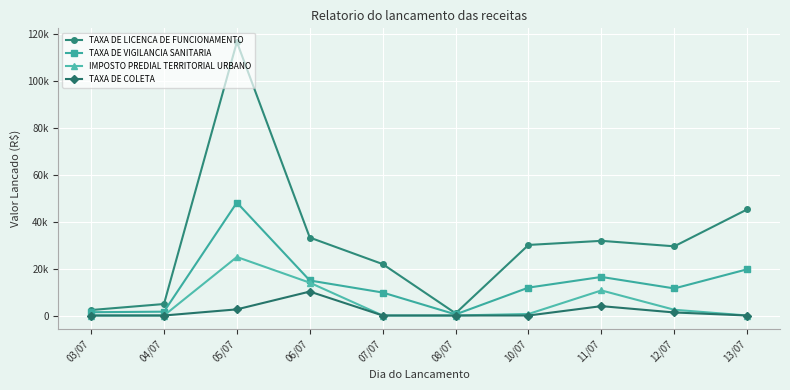

Which label corresponds to the largest value in the chart?

05/07